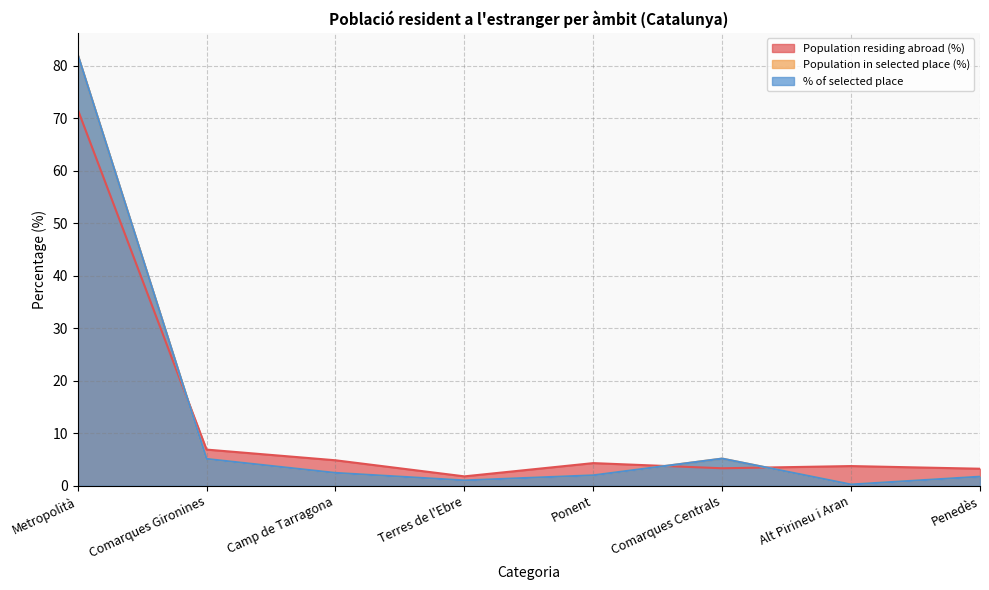

How many lines are shown in the chart?

3